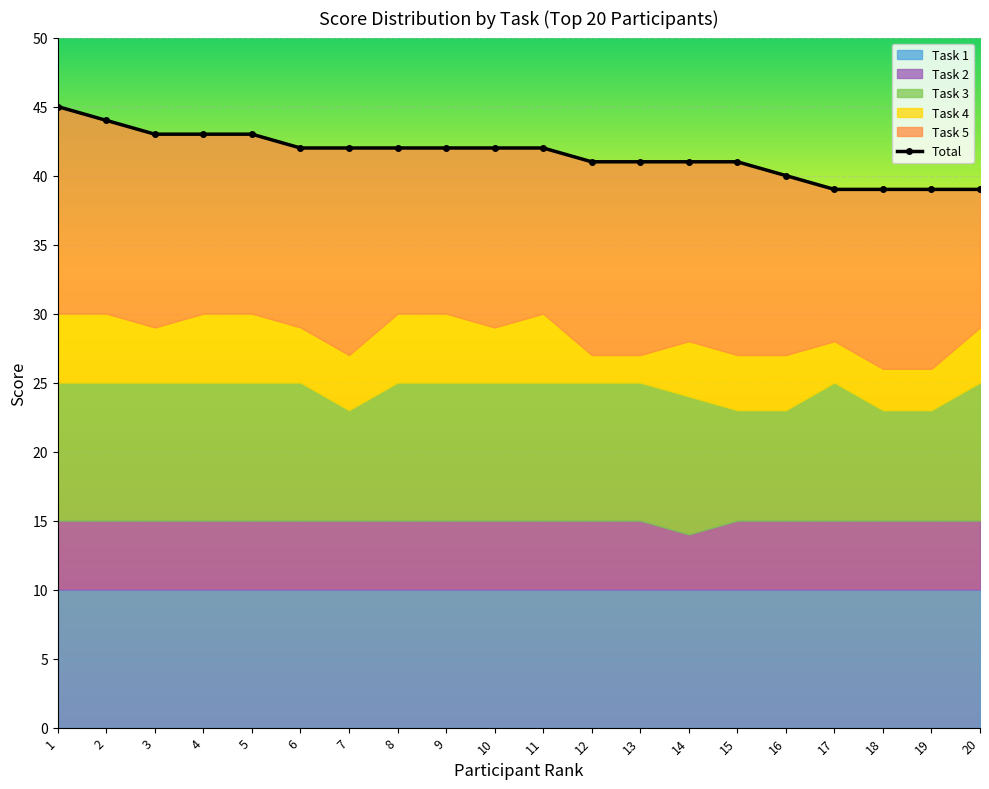

At which label is Total closest to 42?

6